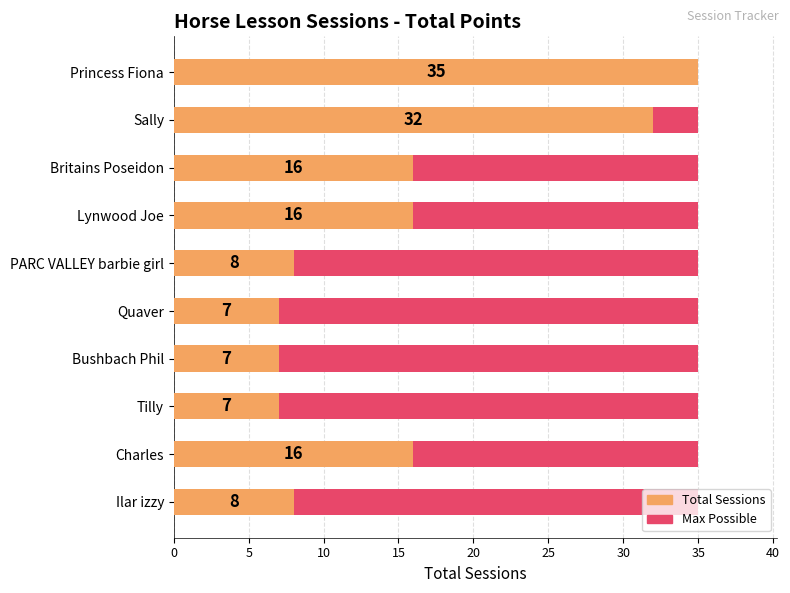

What is the minimum value for Total Sessions?

7.0